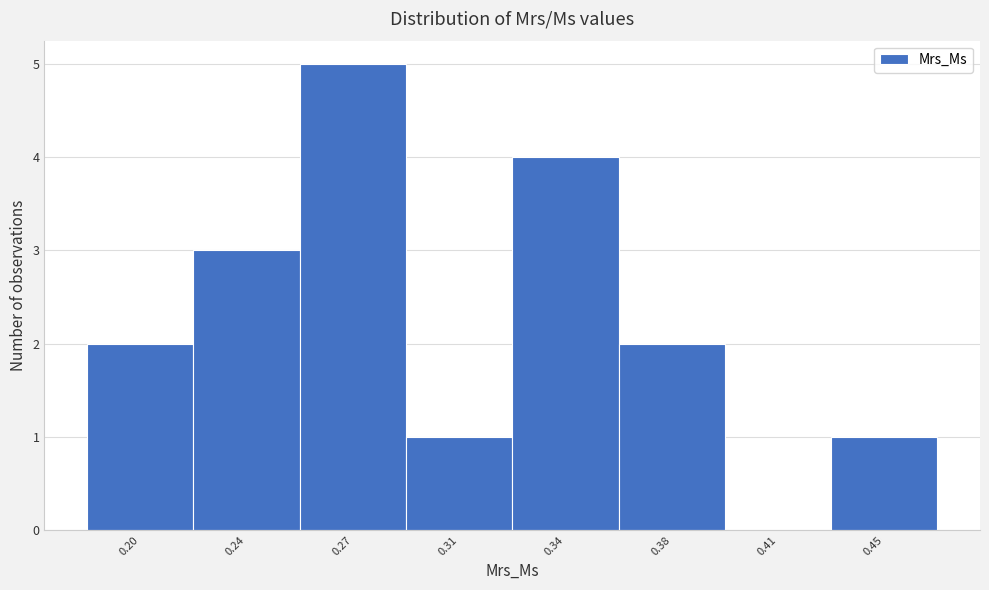

Reading left to right, extract all data points from this chart.

0.20=2	0.24=3	0.27=5	0.31=1	0.34=4	0.38=2	0.41=0	0.45=1